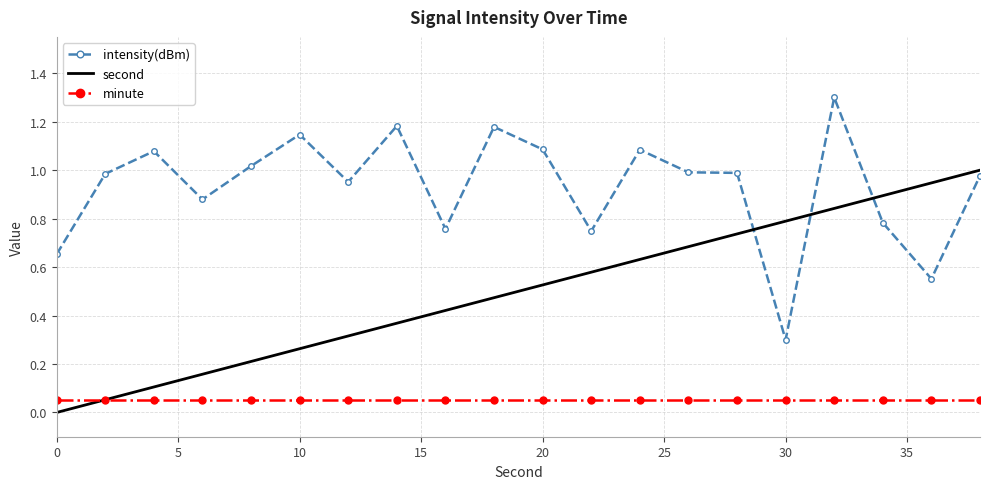

True or false: minute and intensity(dBm) cross at least once.

False